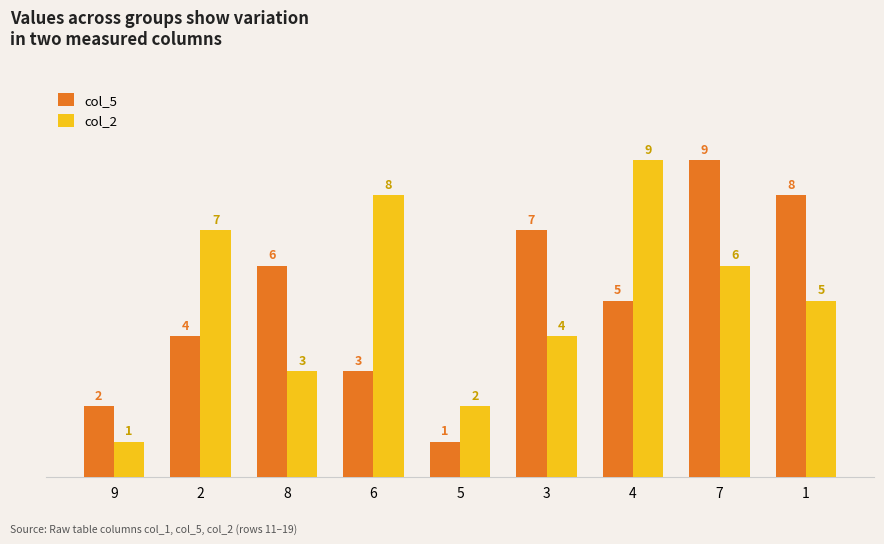

What is the difference between the col_5 values at 2 and 4?

1